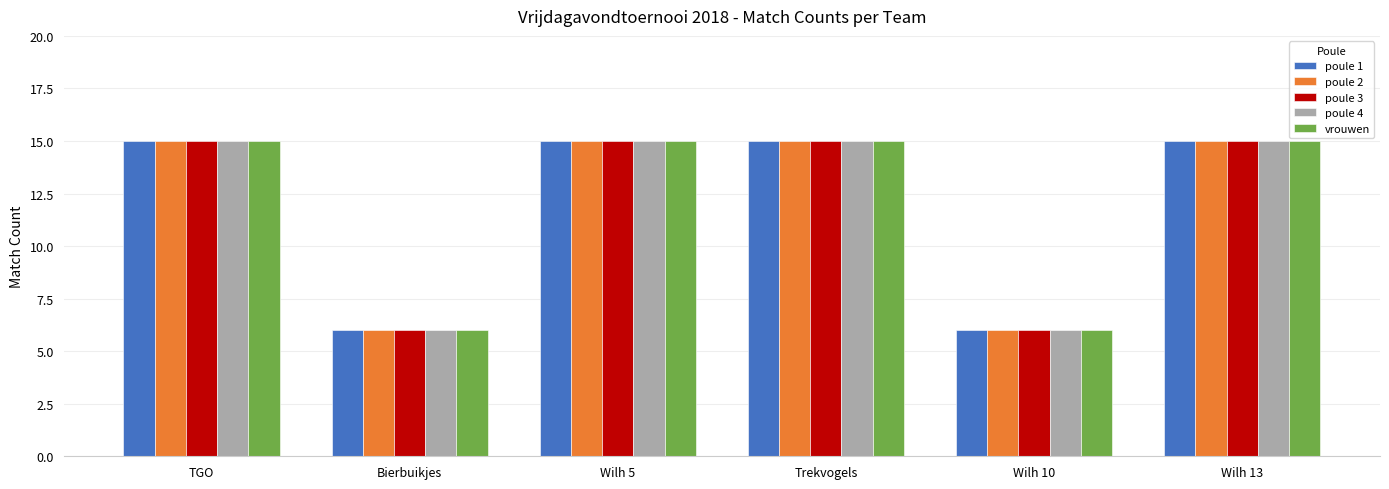

What is the sum of all poule 2 values?

72